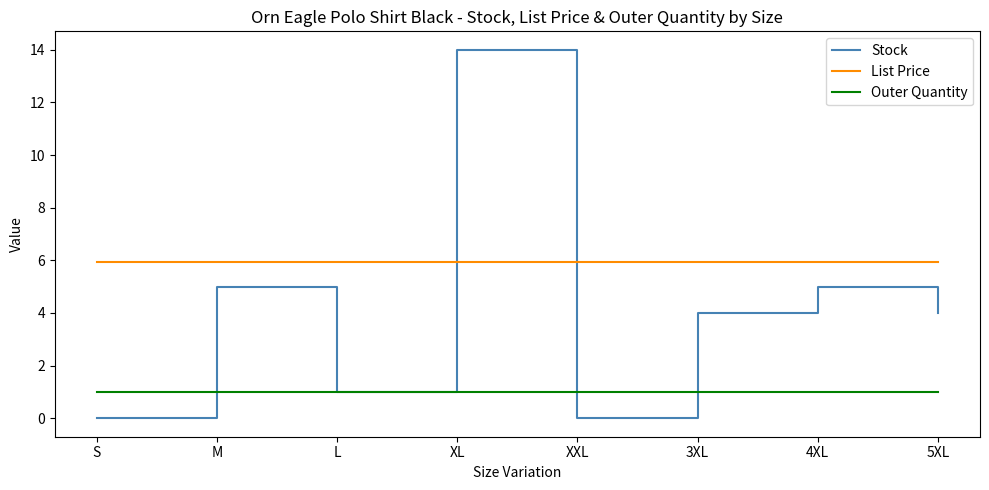

Reading left to right, extract all data points from this chart.

Stock: 0.0	5.0	1.0	14.0	0.0	4.0	5.0	4.0
List Price: 6.0	6.0	6.0	6.0	6.0	6.0	6.0	6.0
Outer Quantity: 1.0	1.0	1.0	1.0	1.0	1.0	1.0	1.0